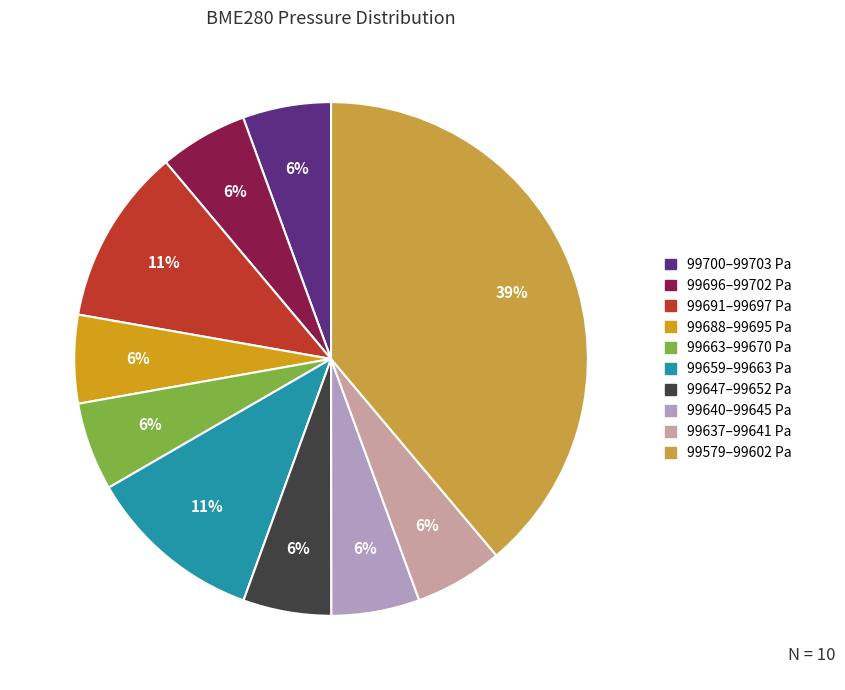

To the nearest percent, what is the average slice percentage?

10%